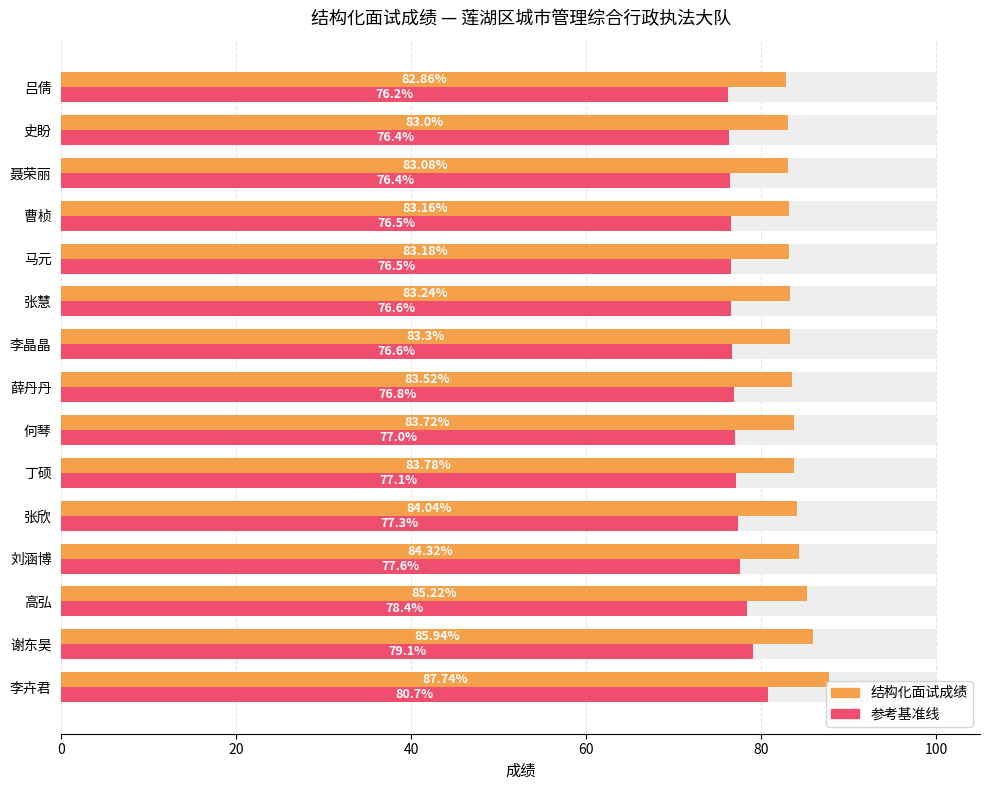

Is it true that 结构化面试成绩 equals 140.3 at 马元?

False